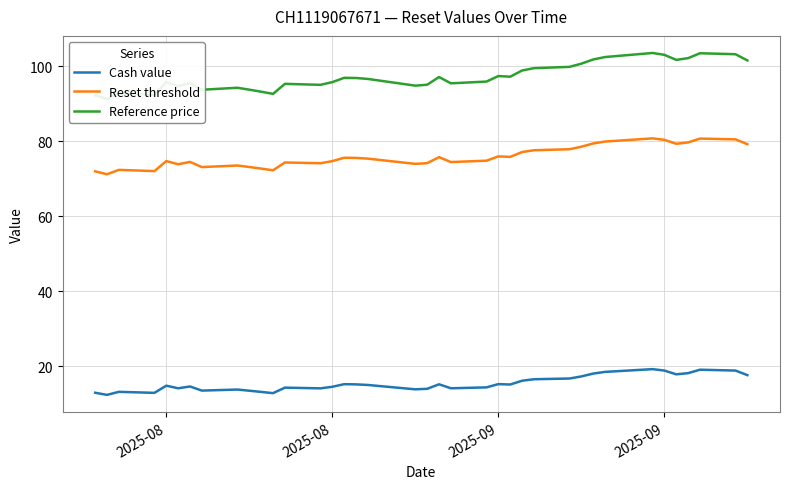

What is the greatest value displayed?

103.5